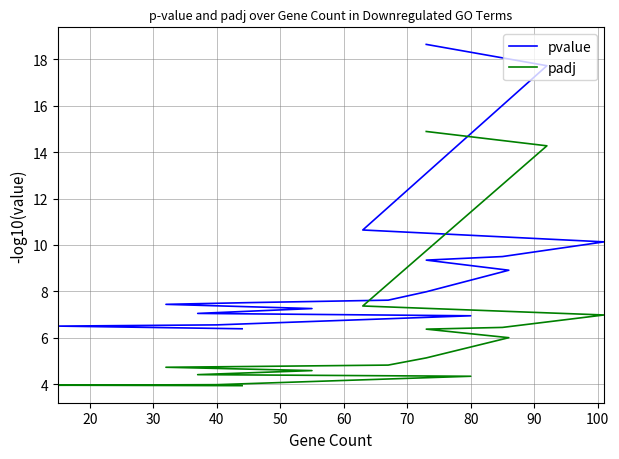

At how many categories does at least one series exceed 13?

2